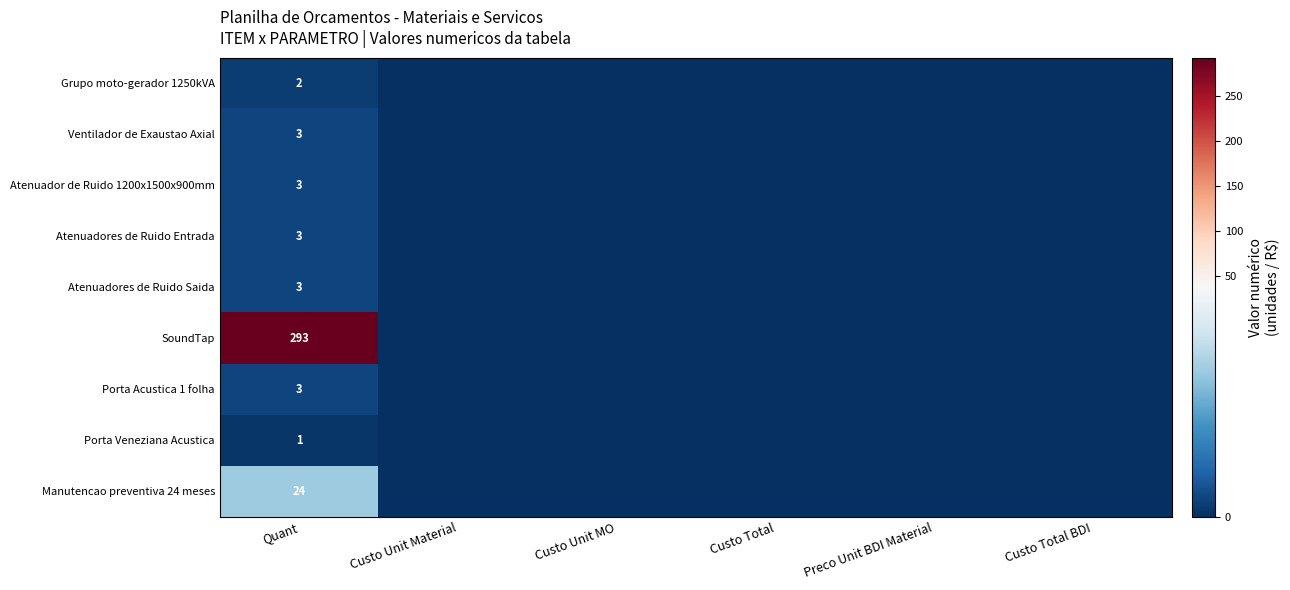

True or false: Atenuador de Ruido 1200x1500x900mm has a value of 3 at Quant.

True